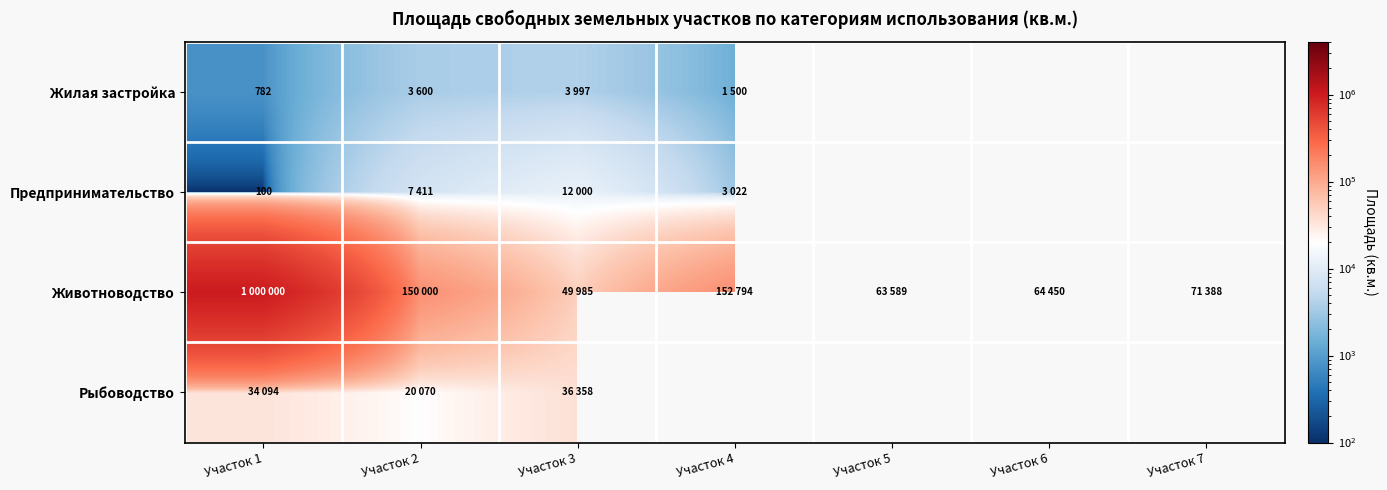

What is the total value across all series at Участок 2?

181081.0